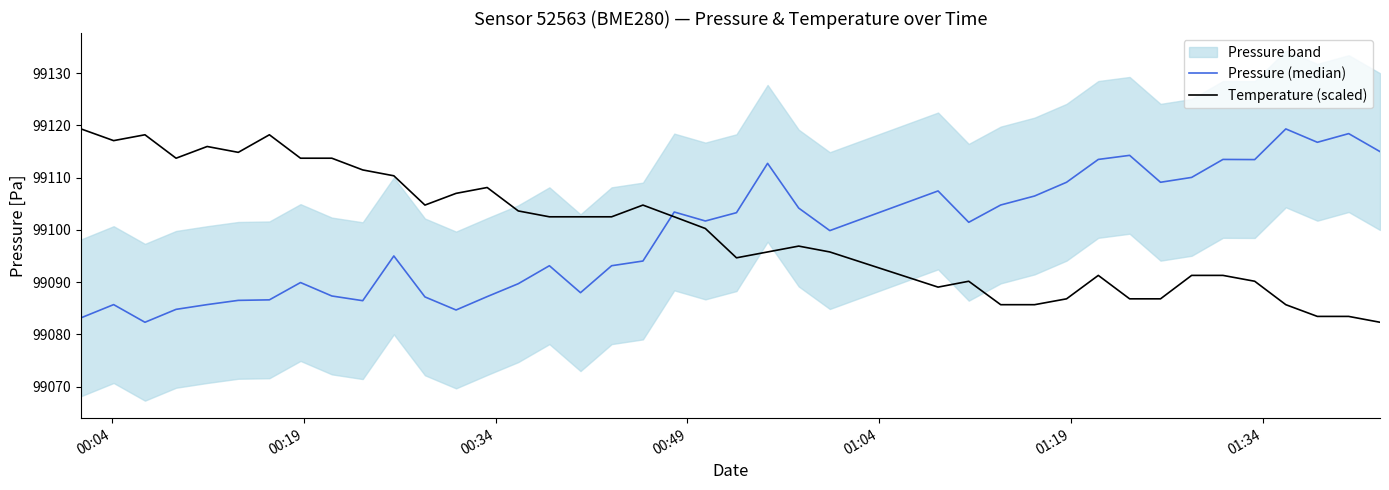

After their last crossing, which series has the higher values: Temperature (scaled) or Pressure (median)?

Pressure (median)